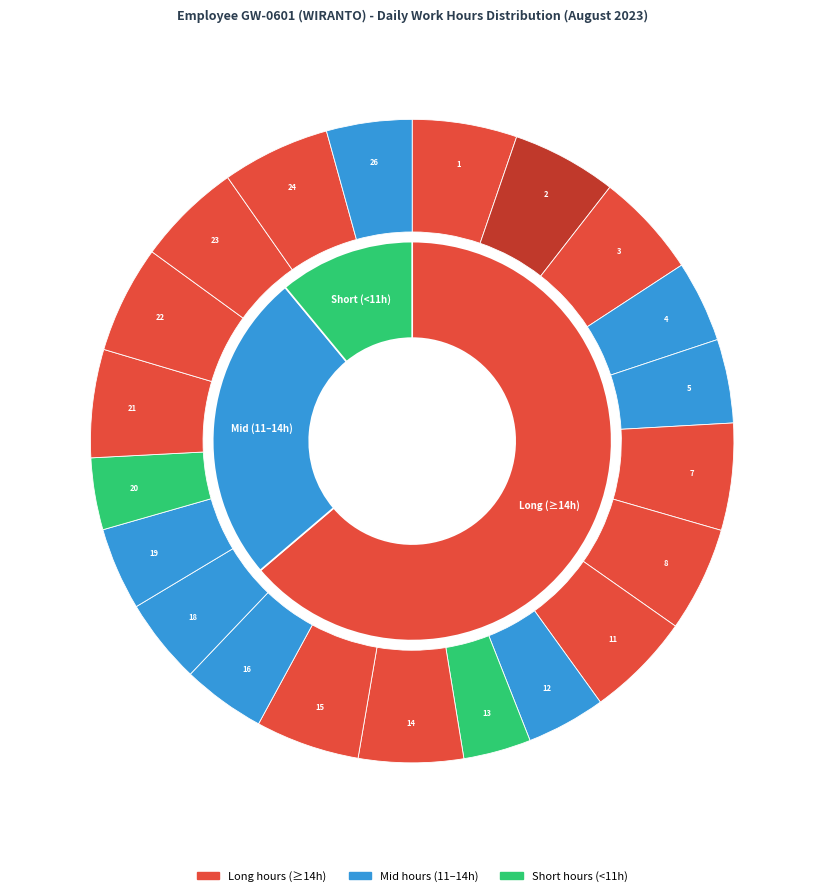

To the nearest percent, what is the average slice percentage?

5%